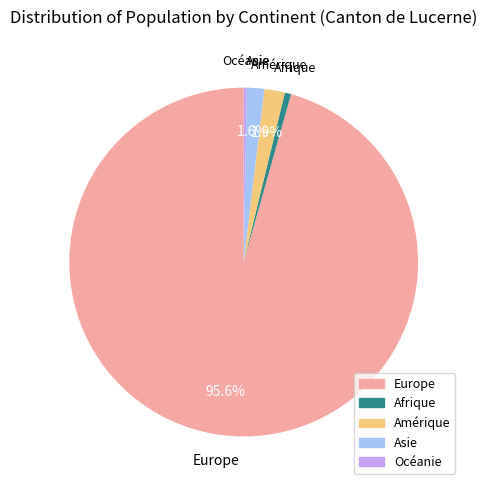

Which slice is the largest?

Europe